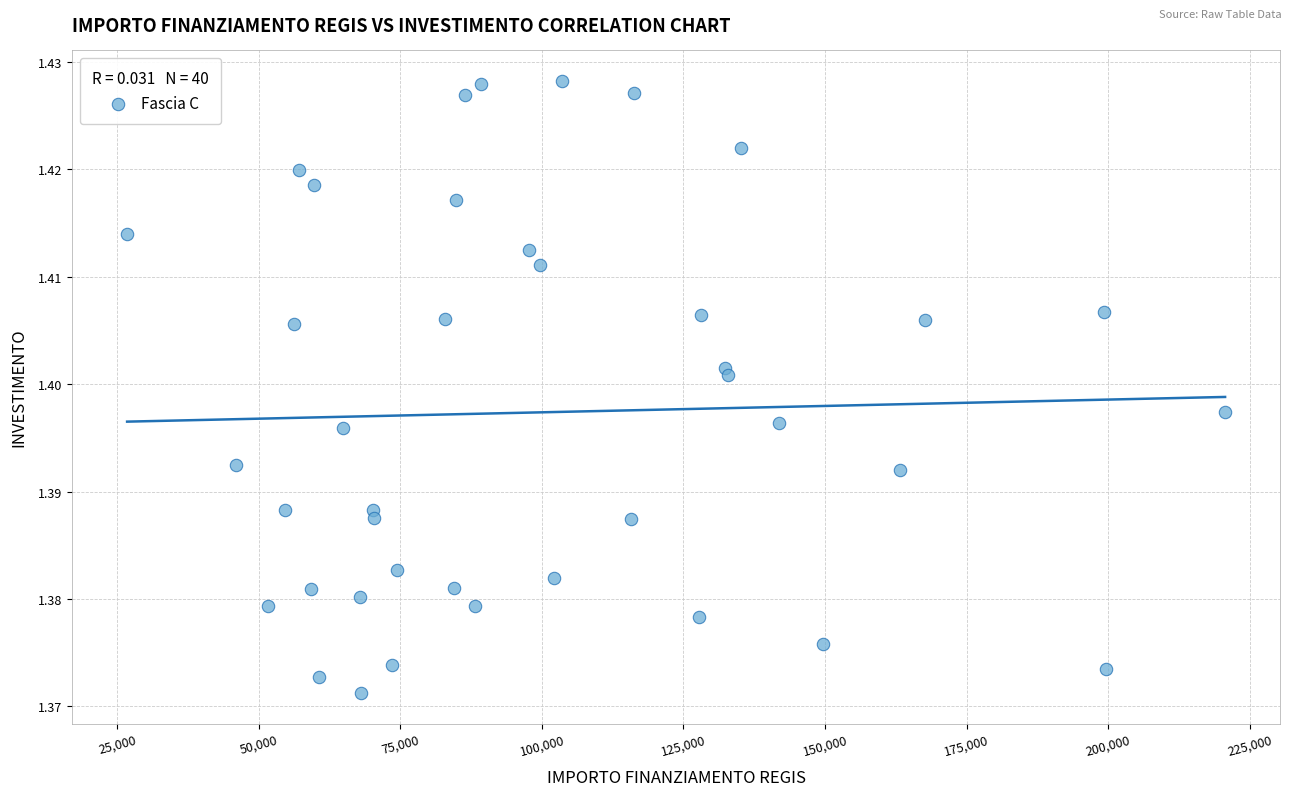

What is the range of X values (max minus min)?

193933.1